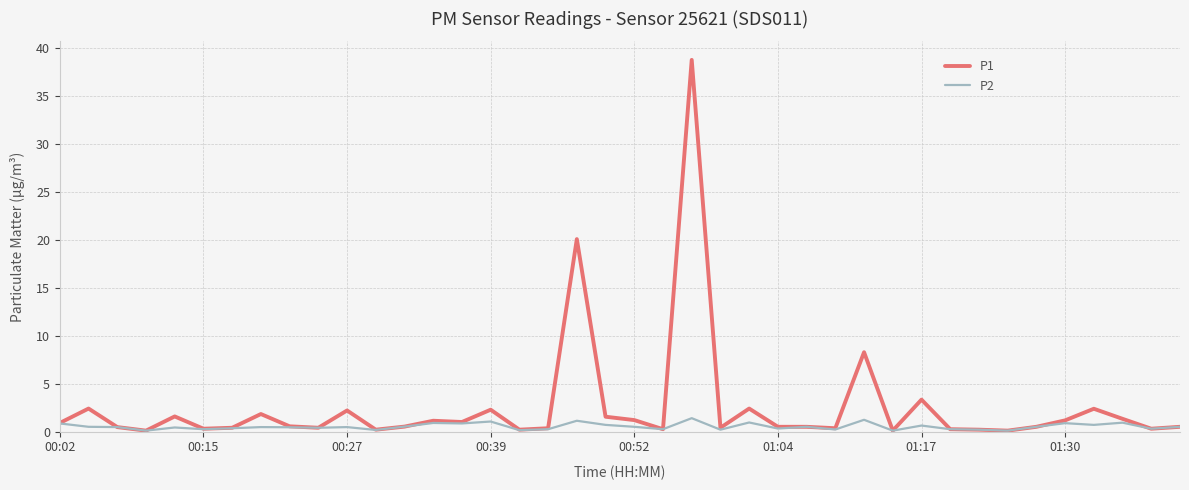

Which series has the largest total across all categories?

P1